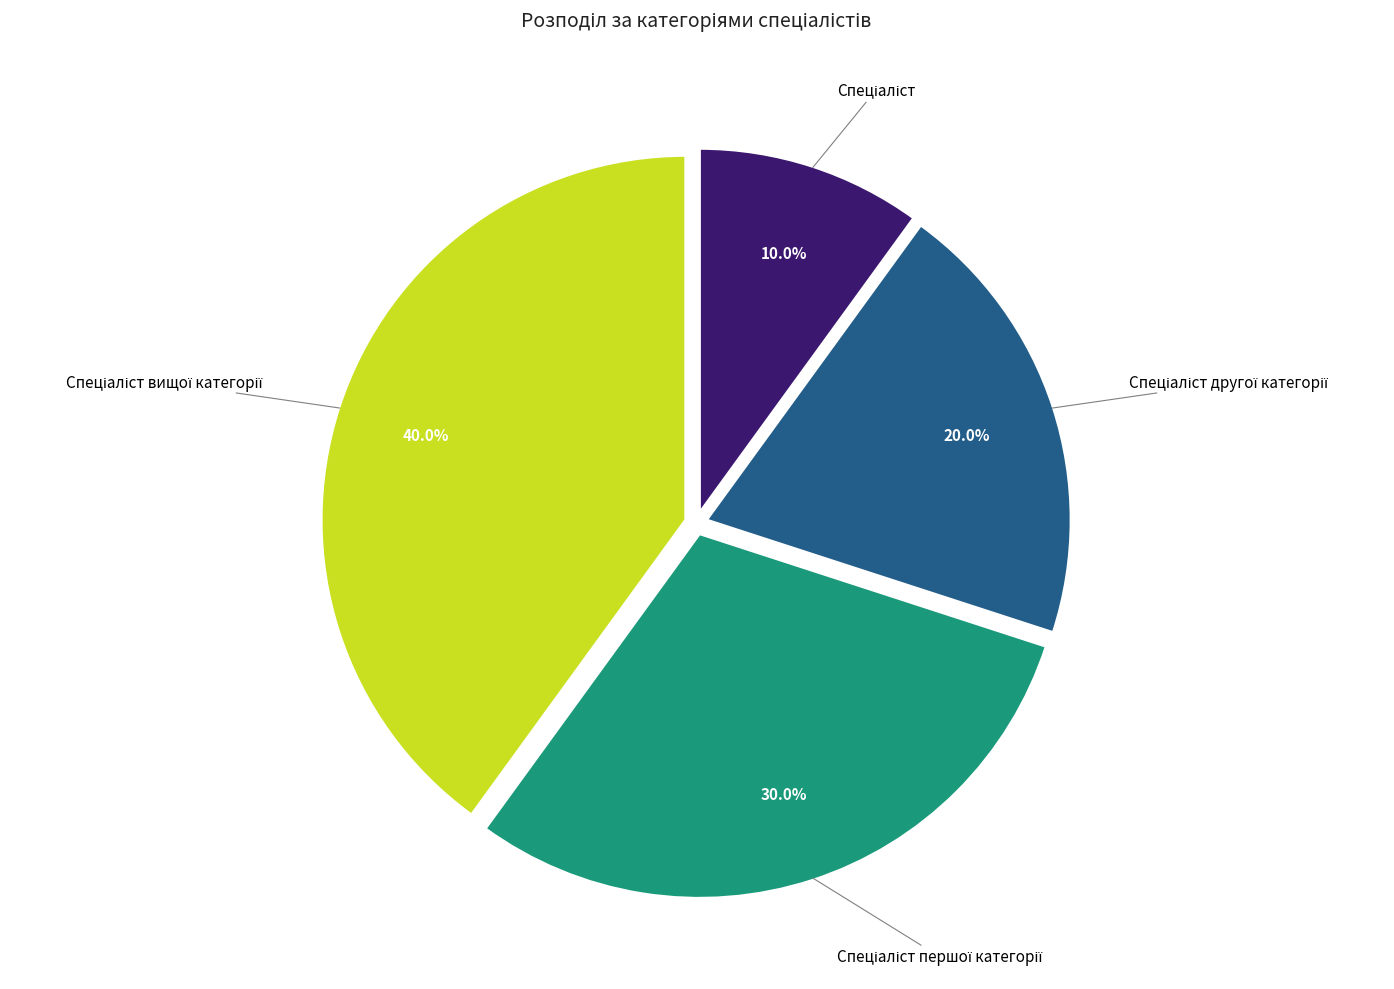

Does any single category account for the majority?

No